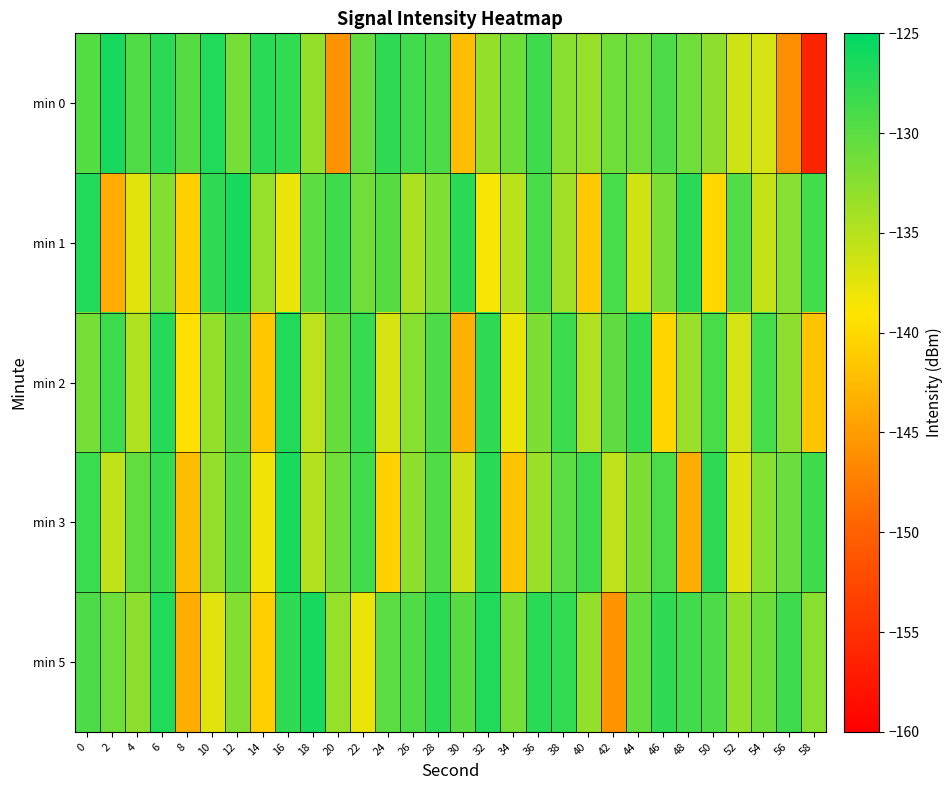

Which label corresponds to the smallest value in the chart?

58